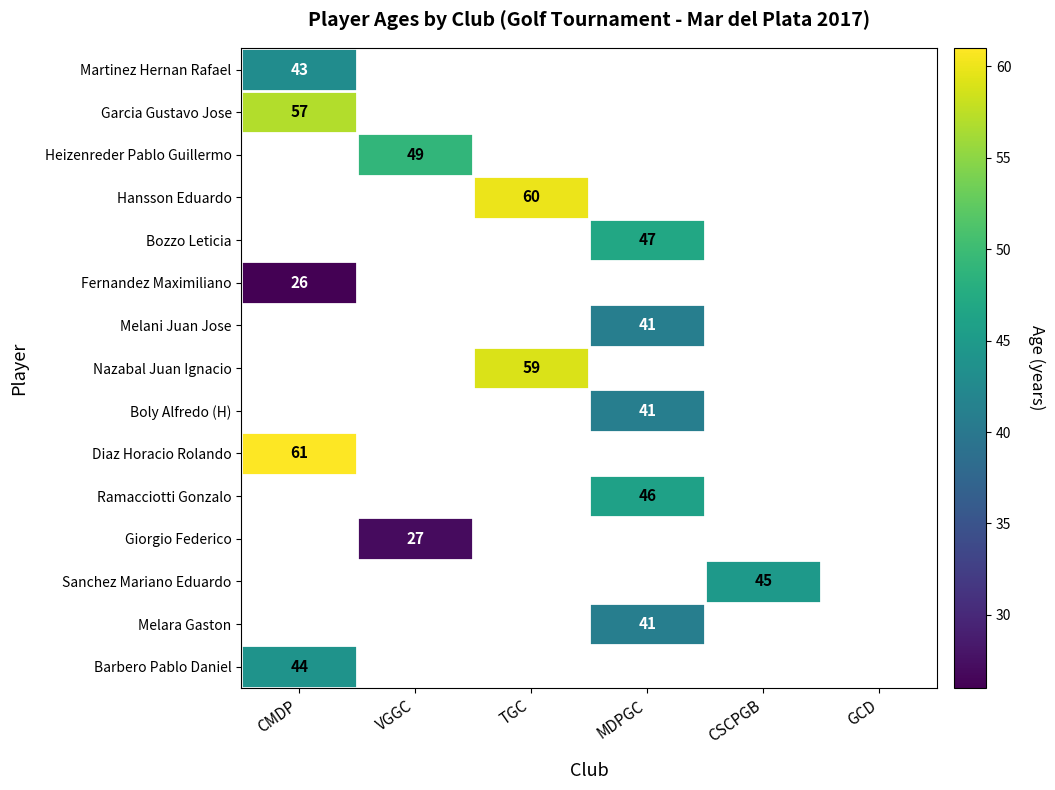

Is it true that Melara Gaston equals 13 at MDPGC?

False